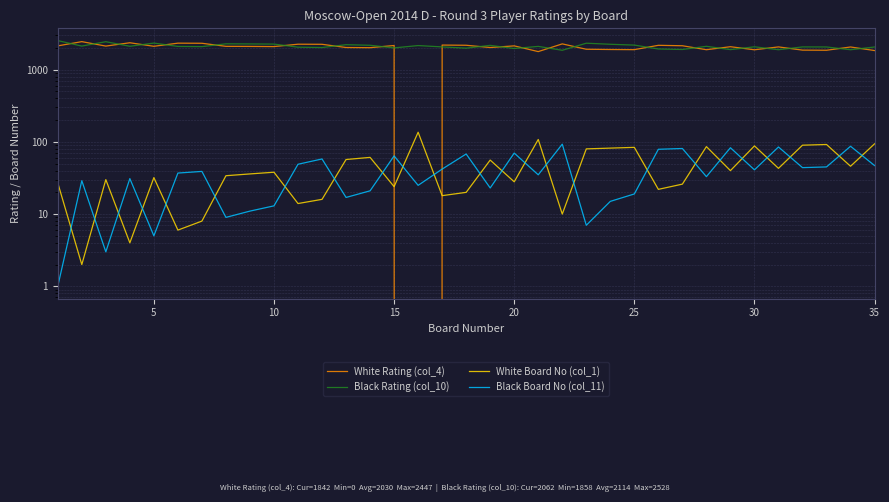

How many data points does each series have?

35